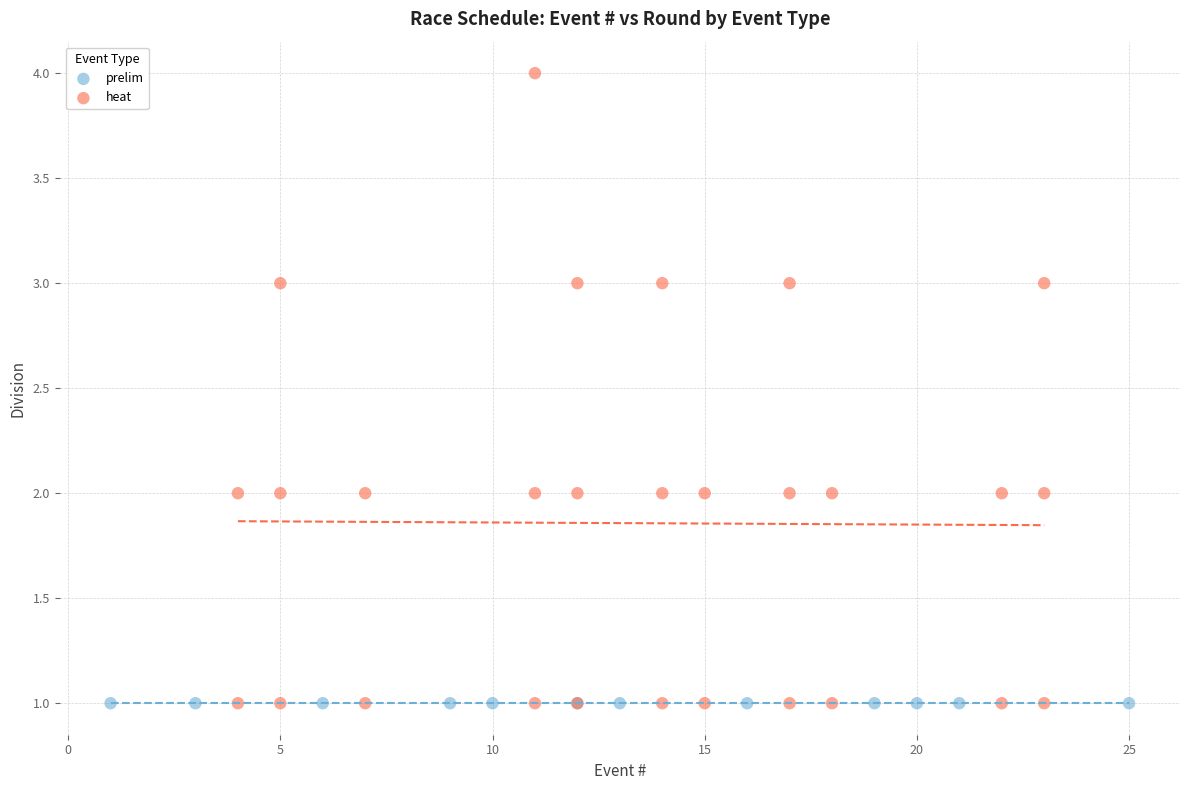

Which series reaches the maximum Y coordinate?

heat